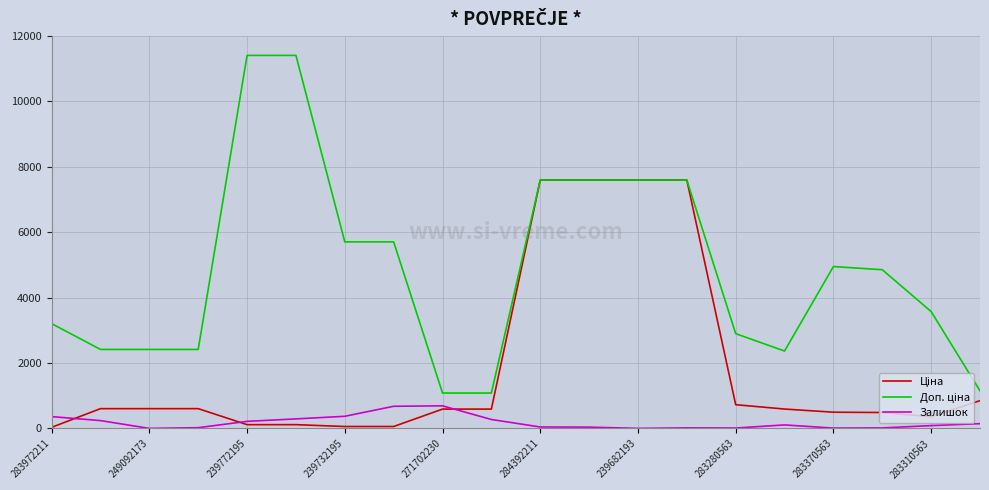

What is the greatest value displayed?

11410.0